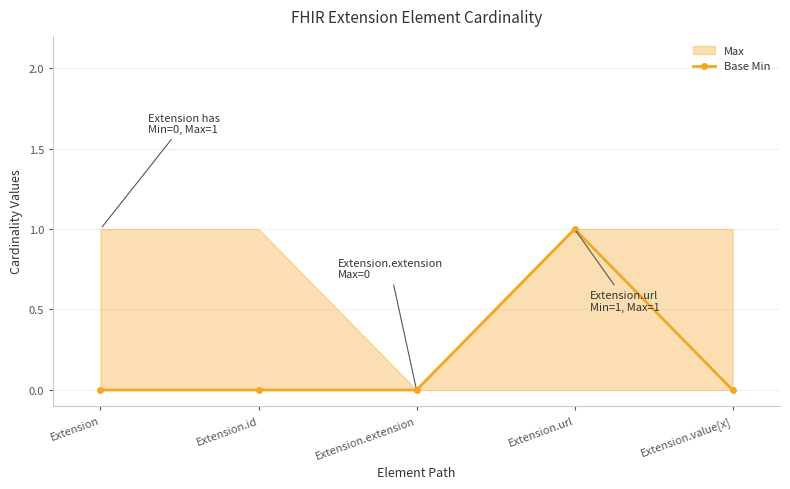

The chart shows a value of 0 at Extension.extension. True or false?

False